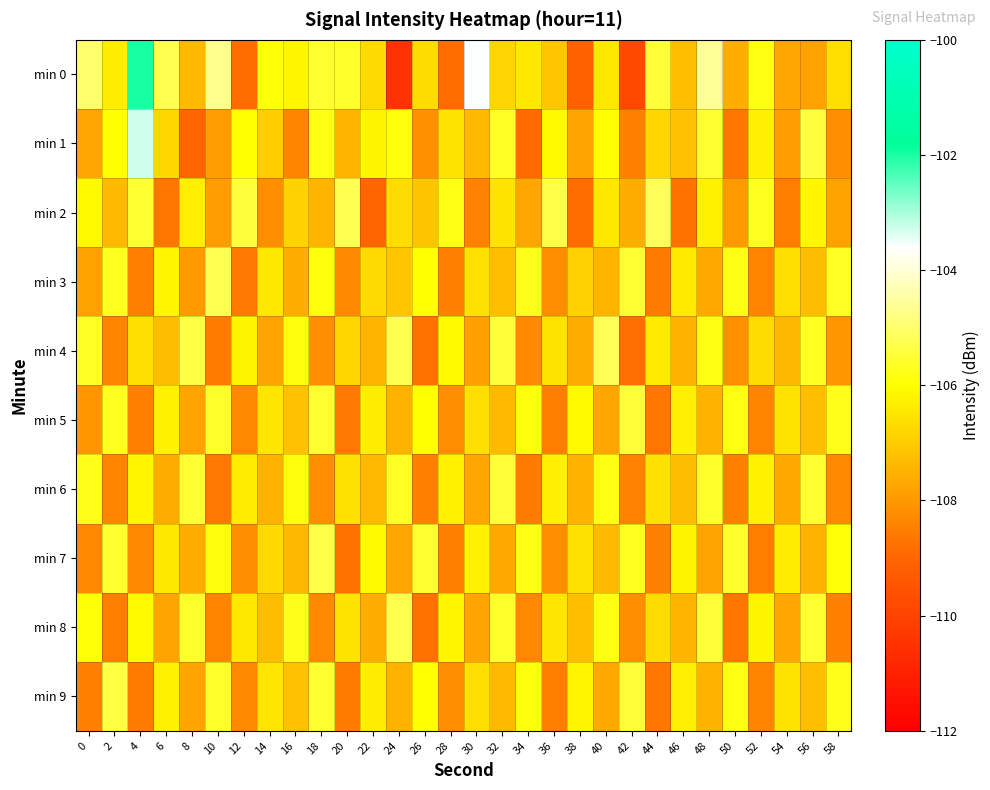

List the series in order of their peak value, highest first.

min 0, min 1, min 2, min 4, min 3, min 8, min 7, min 9, min 5, min 6